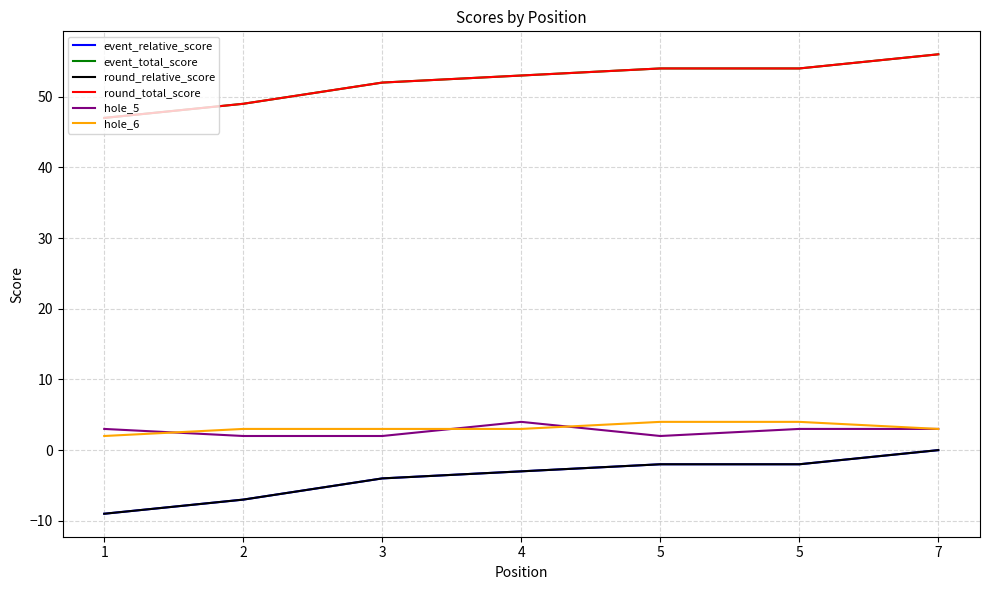

True or false: event_total_score and round_relative_score cross at least once.

False